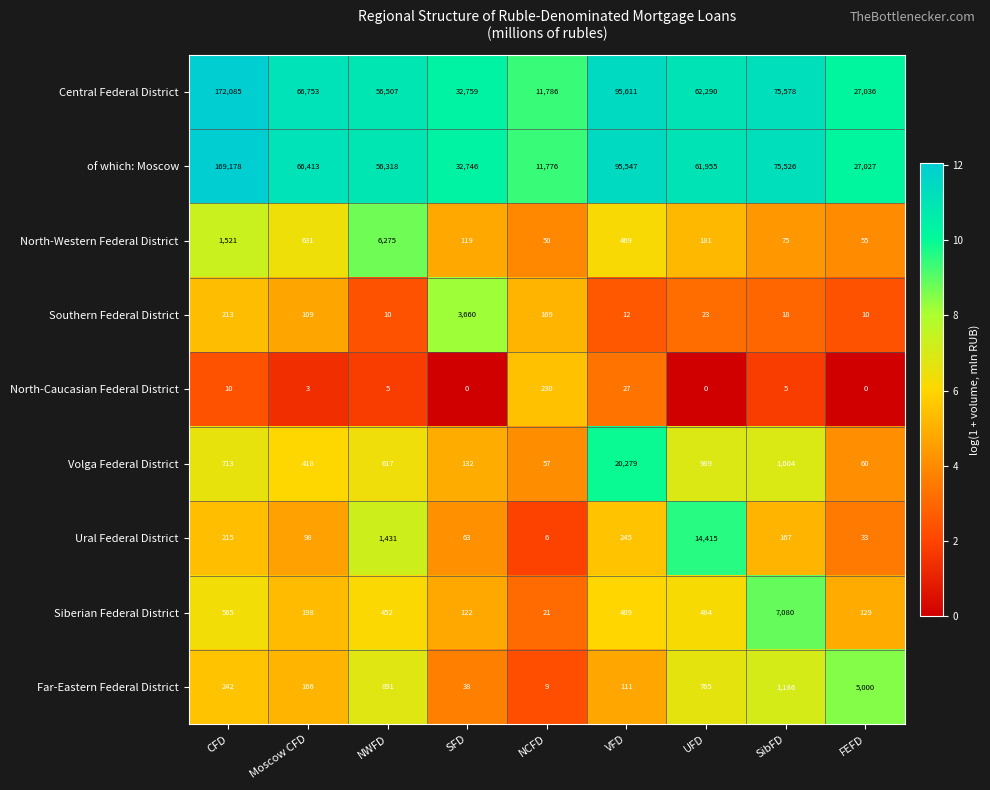

At which label is Far-Eastern Federal District closest to 2504?

SibFD